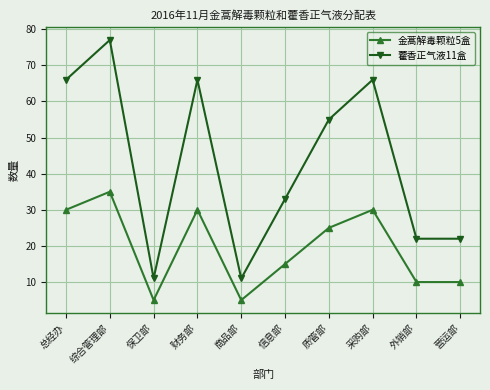

What is the greatest value displayed?

77